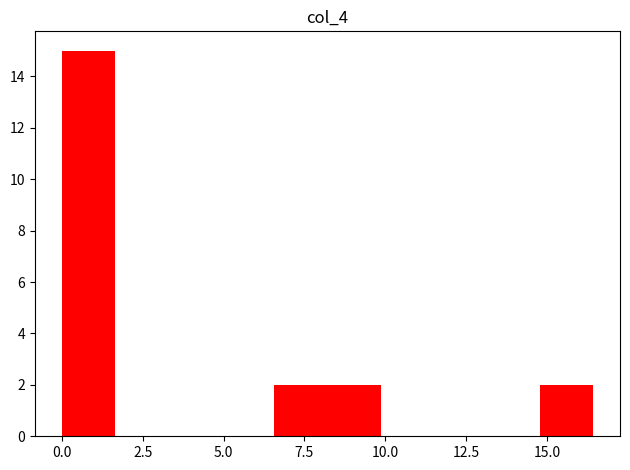

Read against the x-axis, roughly where is the centre of the tallest bar?

1.0